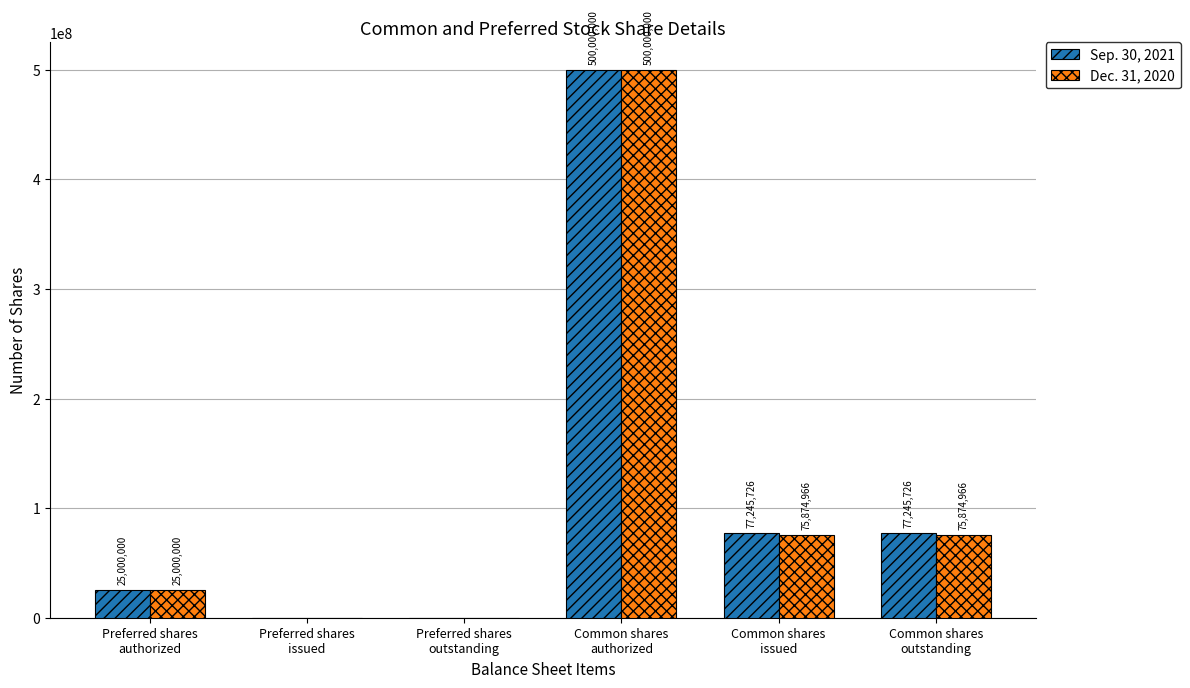

What is the maximum value for Dec. 31, 2020?

500000000